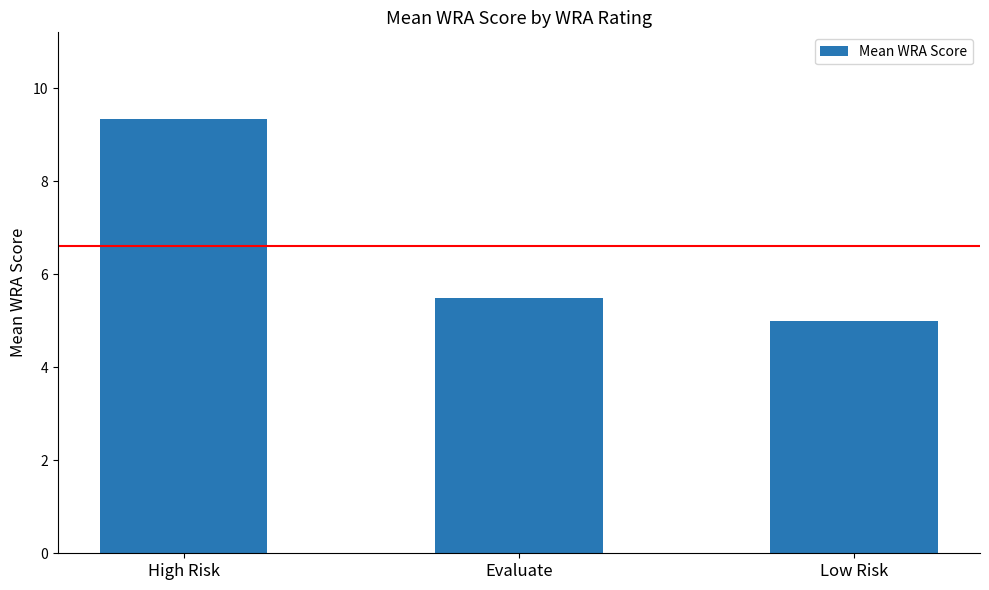

The value at High Risk is 6.5. True or false?

False